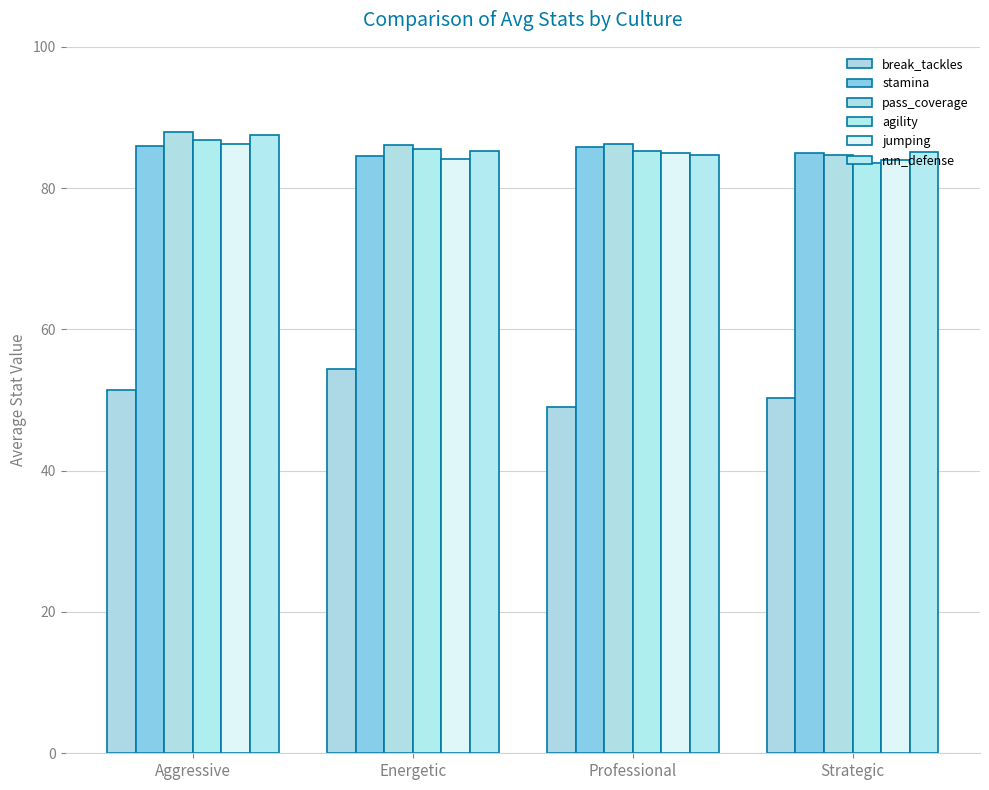

What is the sum of all break_tackles values?

205.1